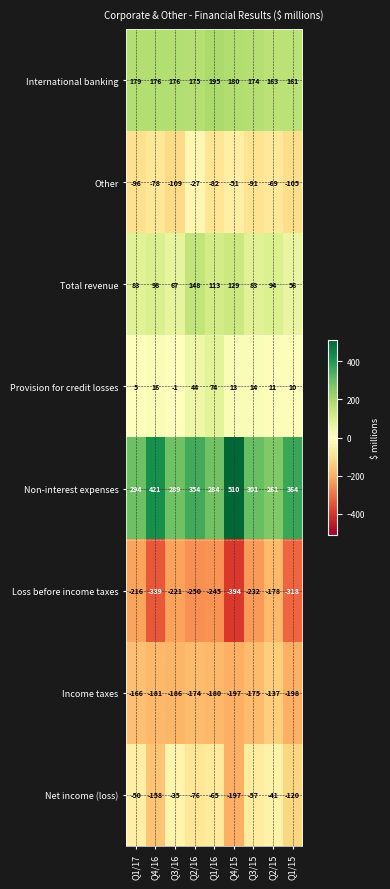

What is the total value across all series at Q4/16?

-45